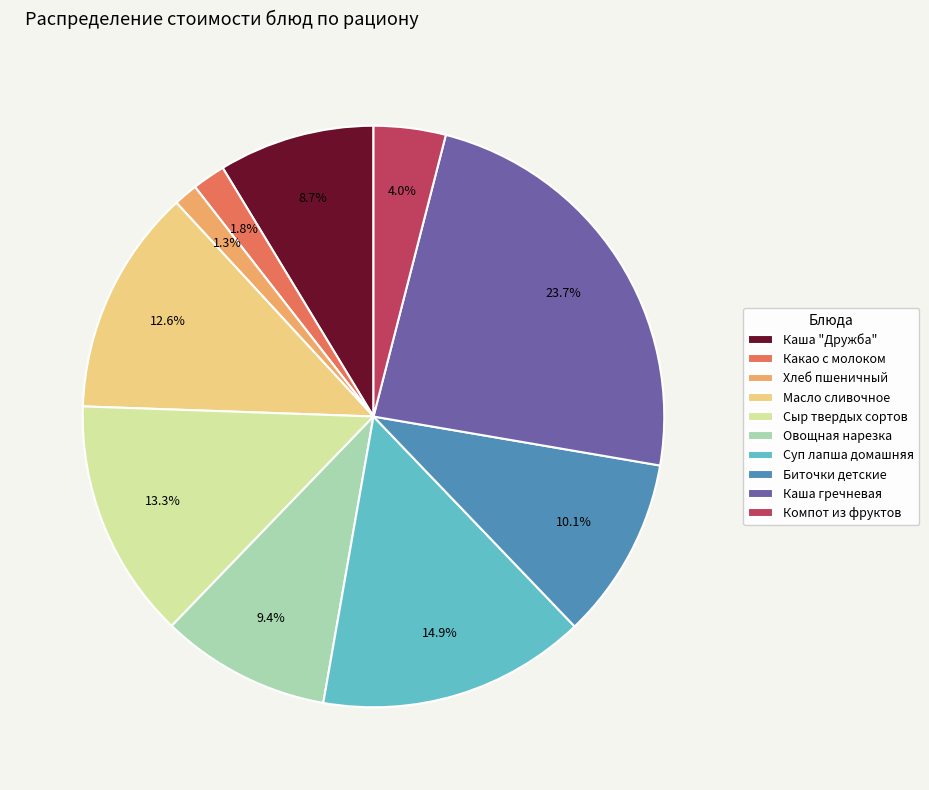

Which category has the smallest portion of the pie?

Хлеб пшеничный